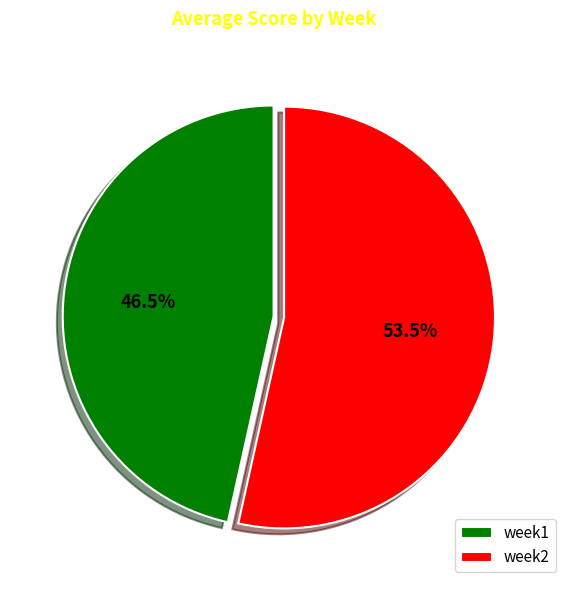

Which slice represents more than half of the pie?

week2